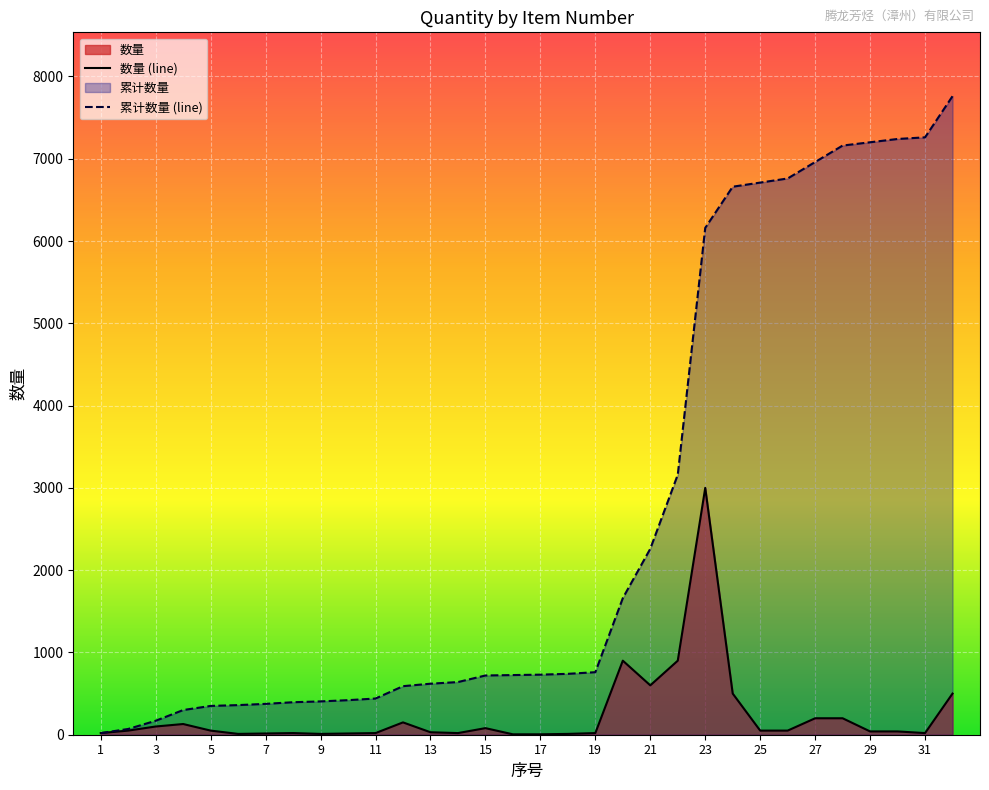

True or false: the data shows 17 at 26.

False